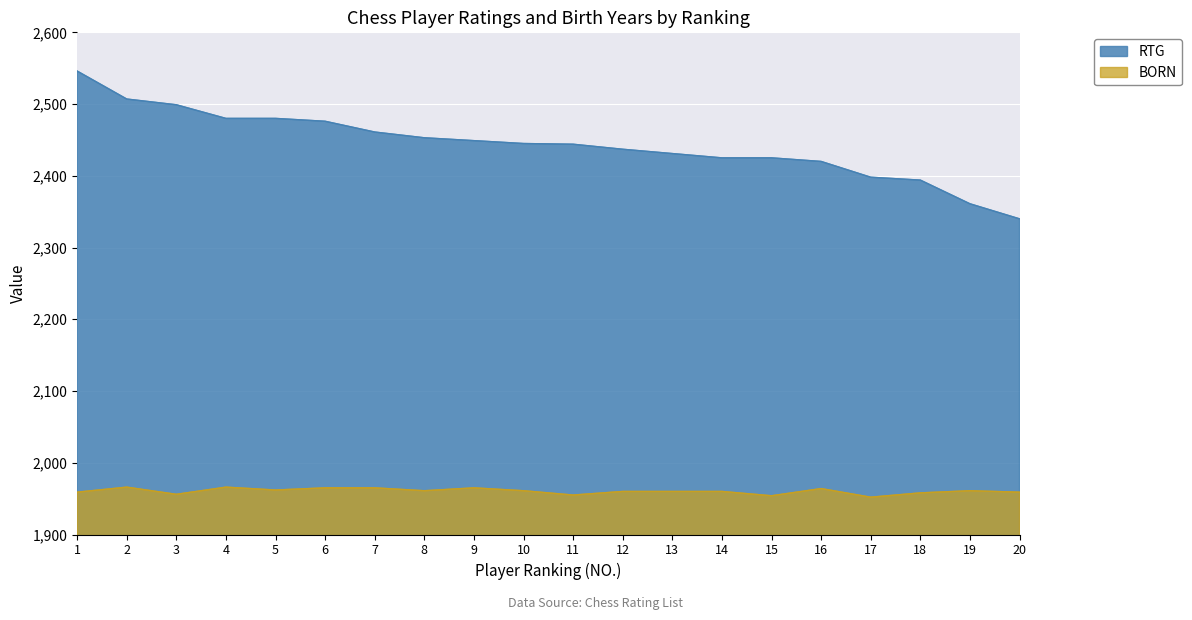

How many distinct data groups are displayed?

2